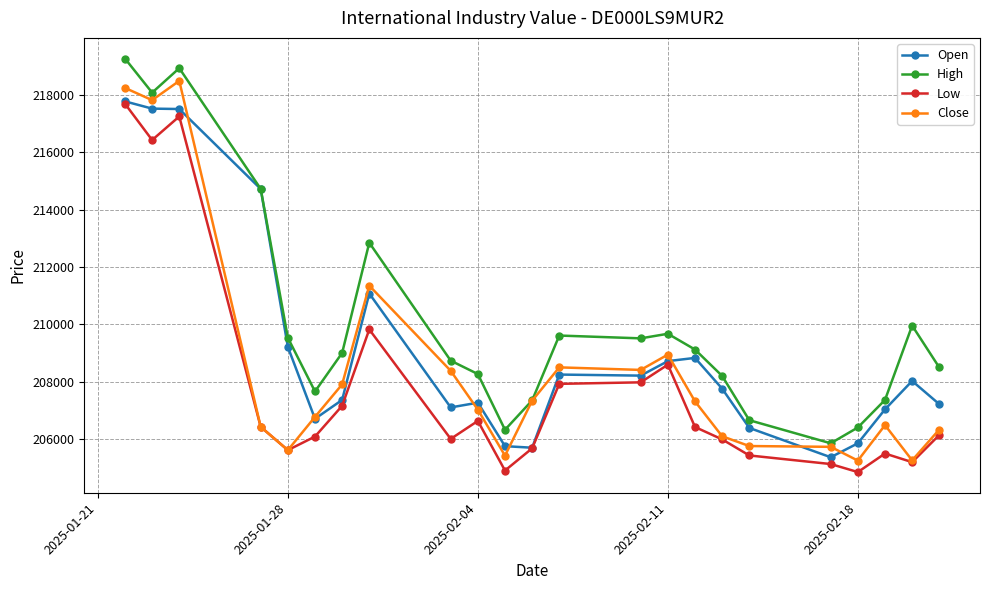

What is the highest value of the Low series?

217692